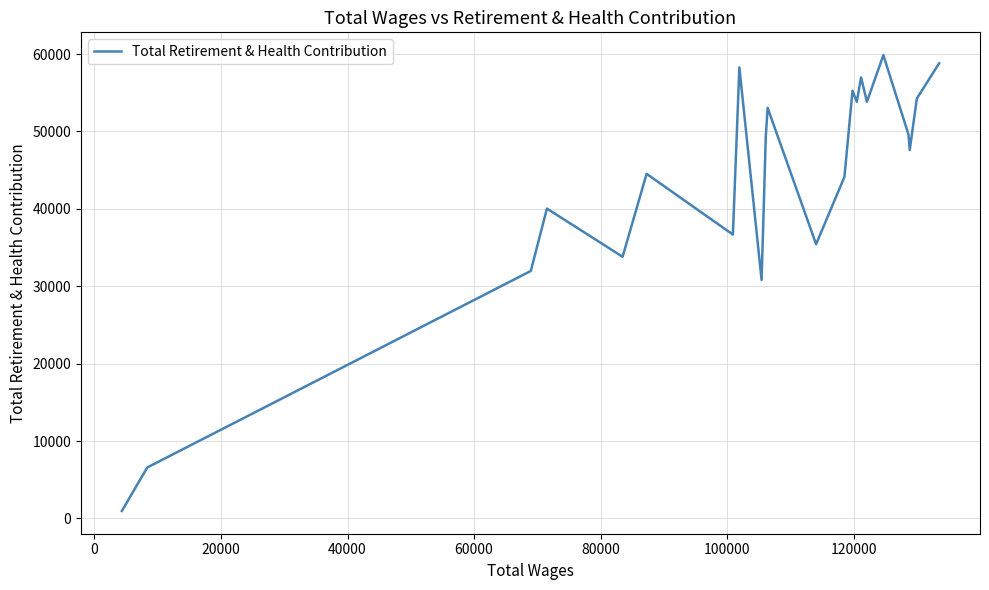

What is the maximum value shown in the chart?

59867